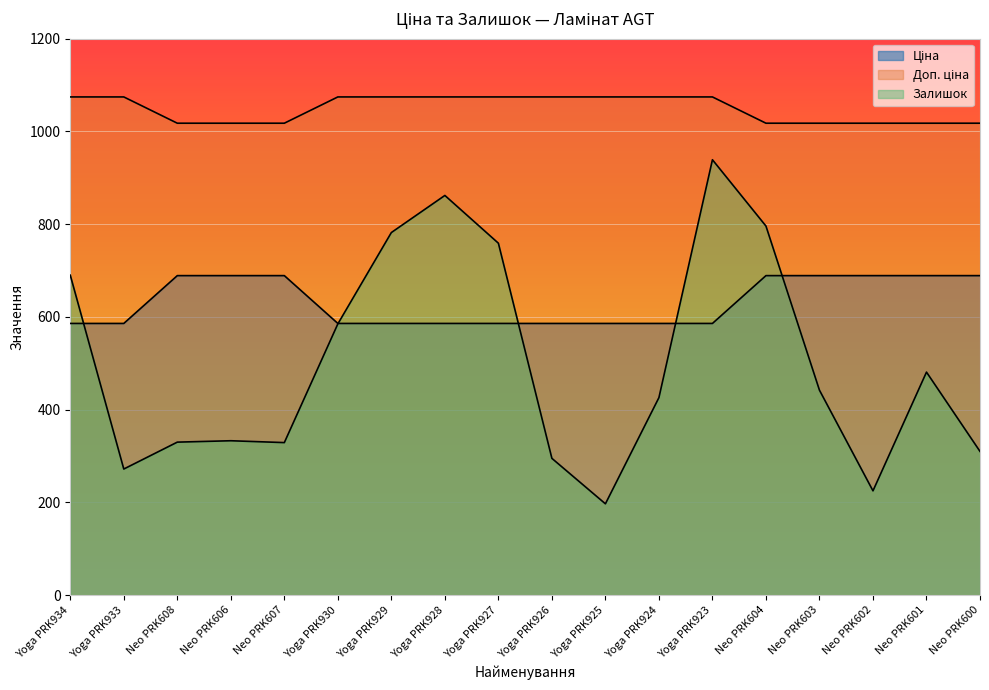

What is the difference between the maximum and second lowest values in the Ціна series?

103.1